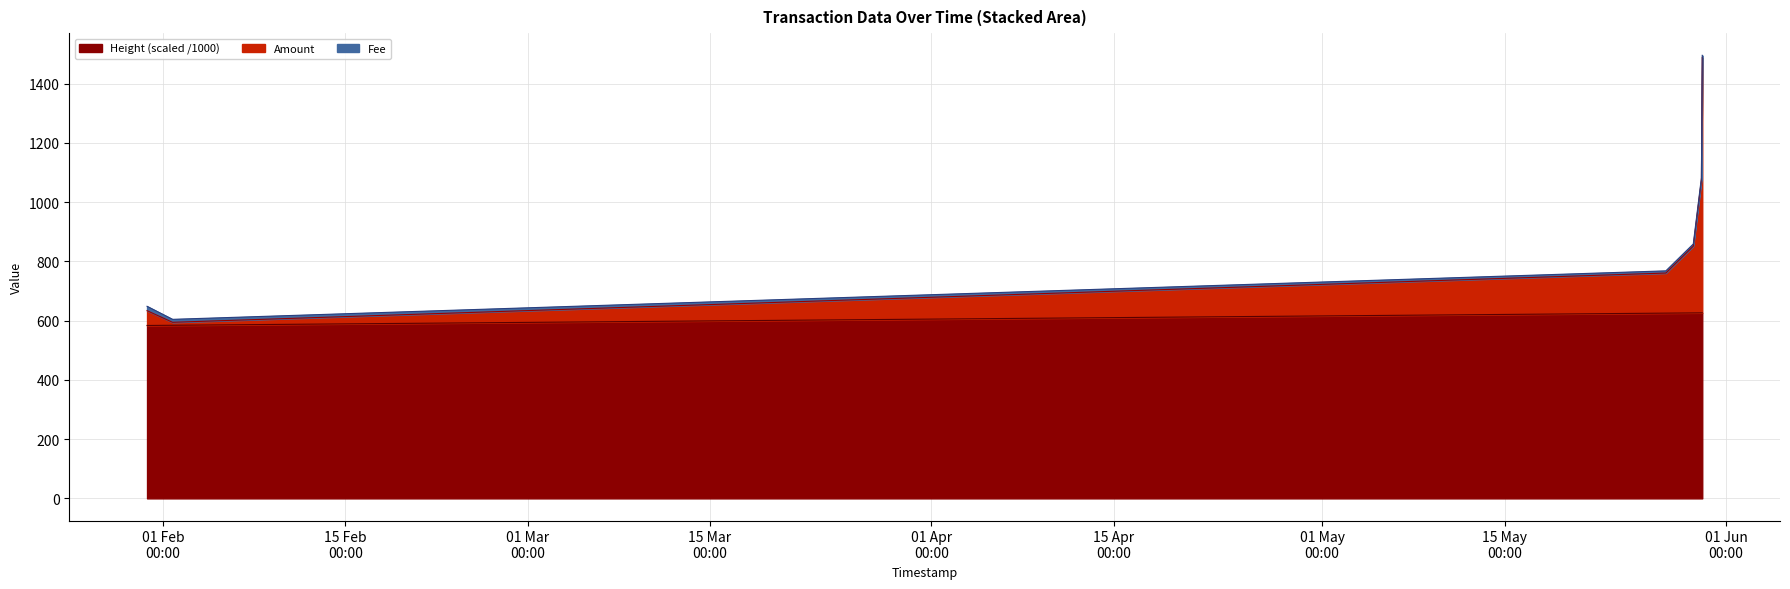

What is the difference between the maximum and minimum values in the Height (scaled) series?

42.7